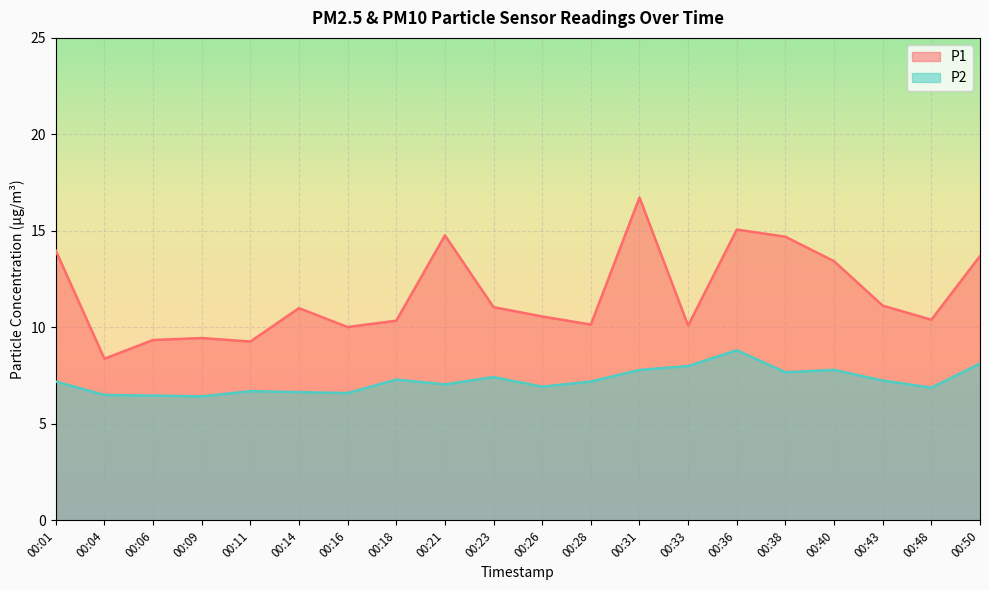

What is the sum of the P2 values at 00:31 and 00:48?

14.7